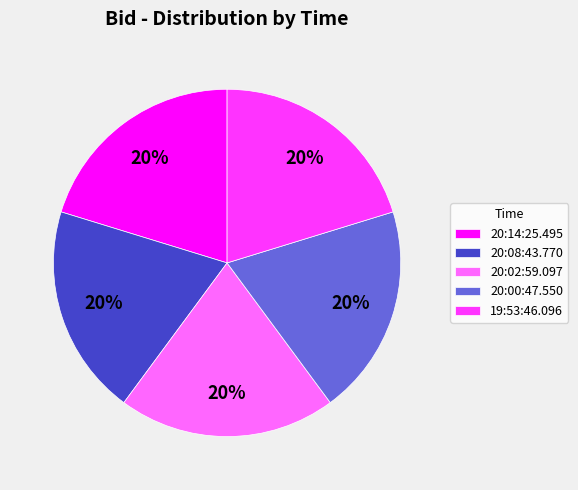

To the nearest percent, what is the combined percentage of 20:00:47.550 and 20:02:59.097?

40%